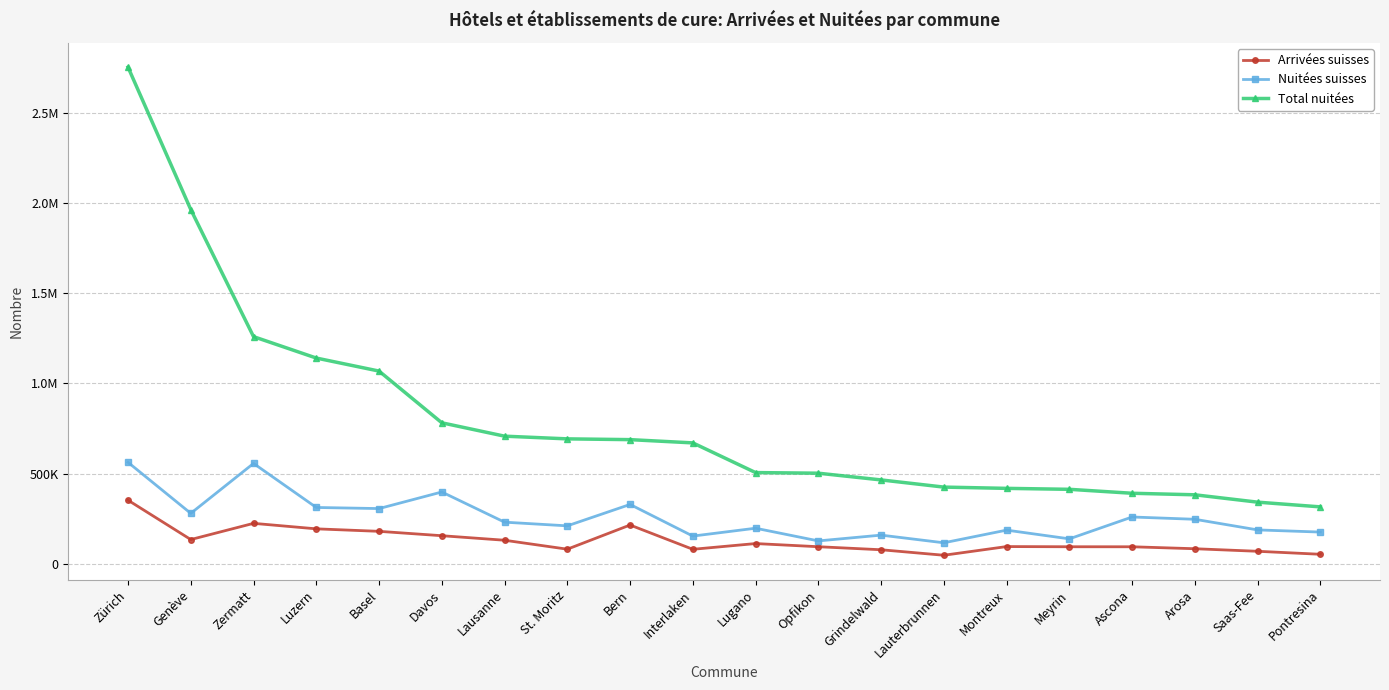

What is the value of the Nuitées suisses point at the 9th from the left?

328617